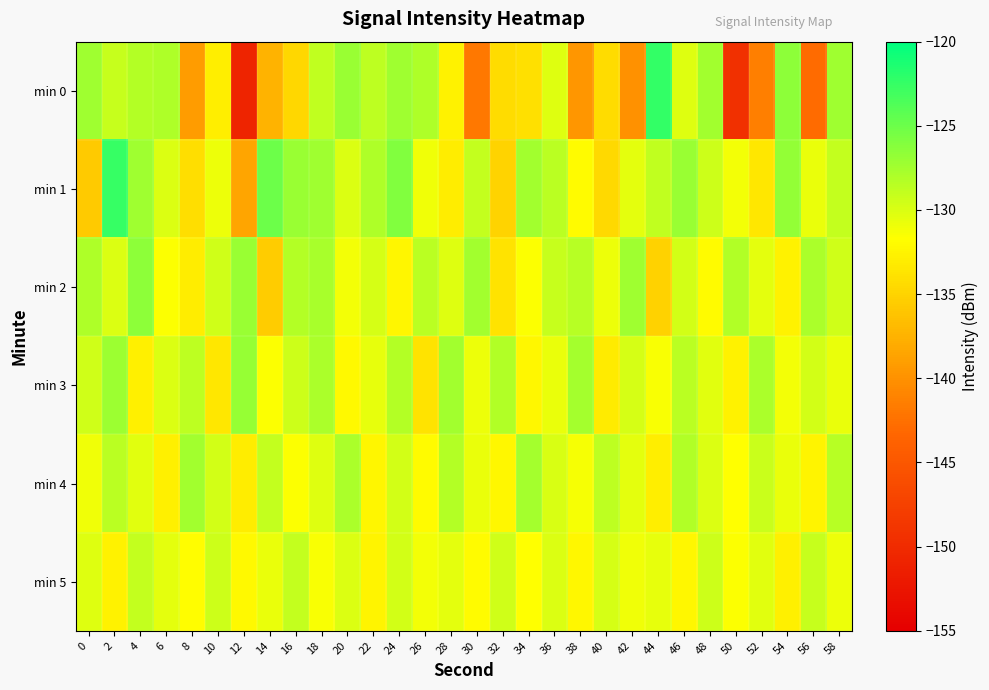

What is the total value across all series at 0?

-781.7